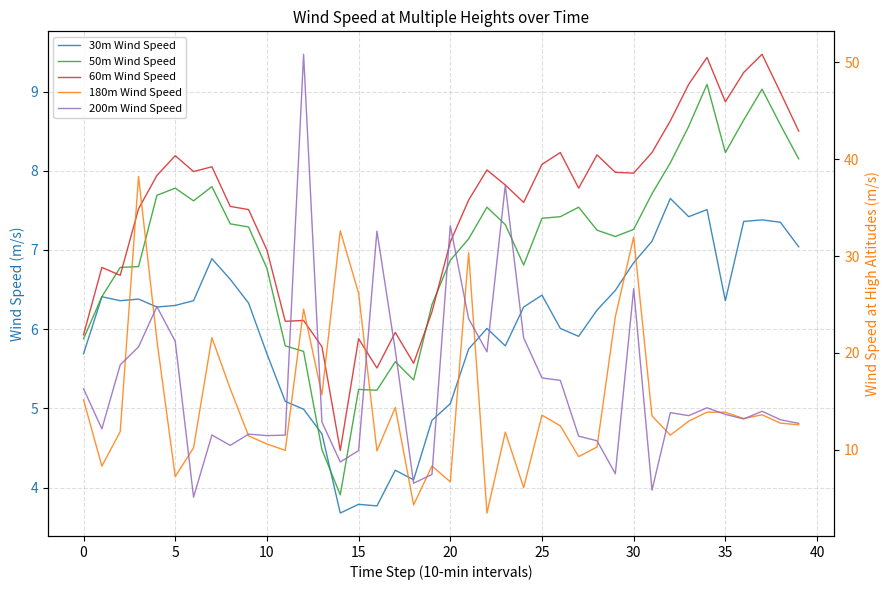

Rank the series at 24 from lowest to highest value.

180m Wind Speed, 30m Wind Speed, 50m Wind Speed, 60m Wind Speed, 200m Wind Speed